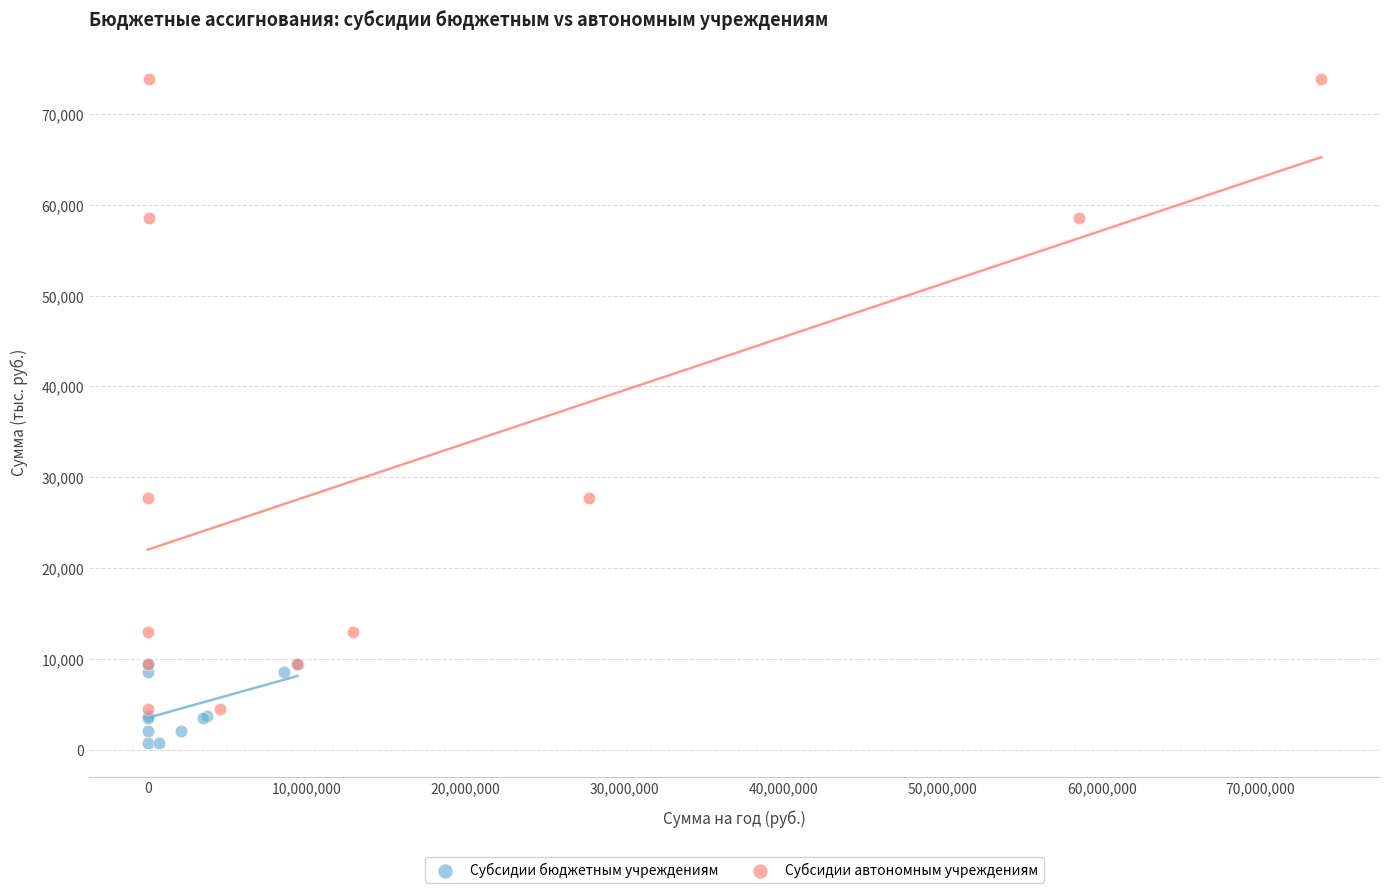

Which series has the largest Y range (max minus min)?

Субсидии автономным учреждениям